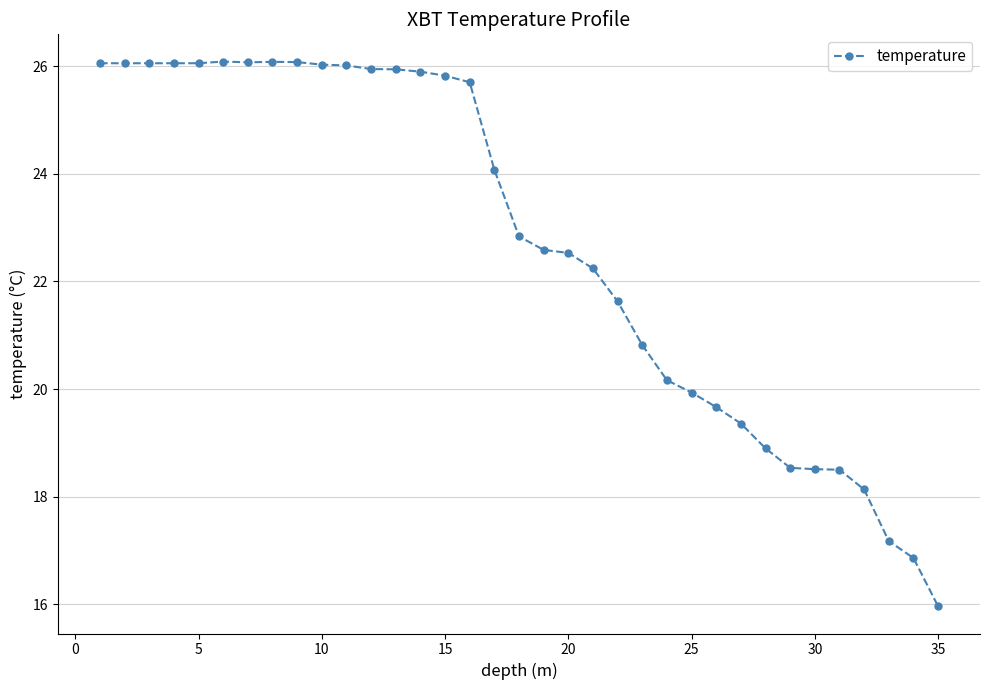

What is the difference between the second highest and second lowest values?

9.2